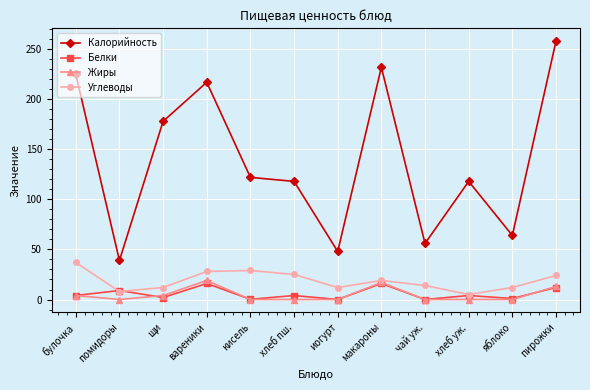

How many lines are shown in the chart?

4